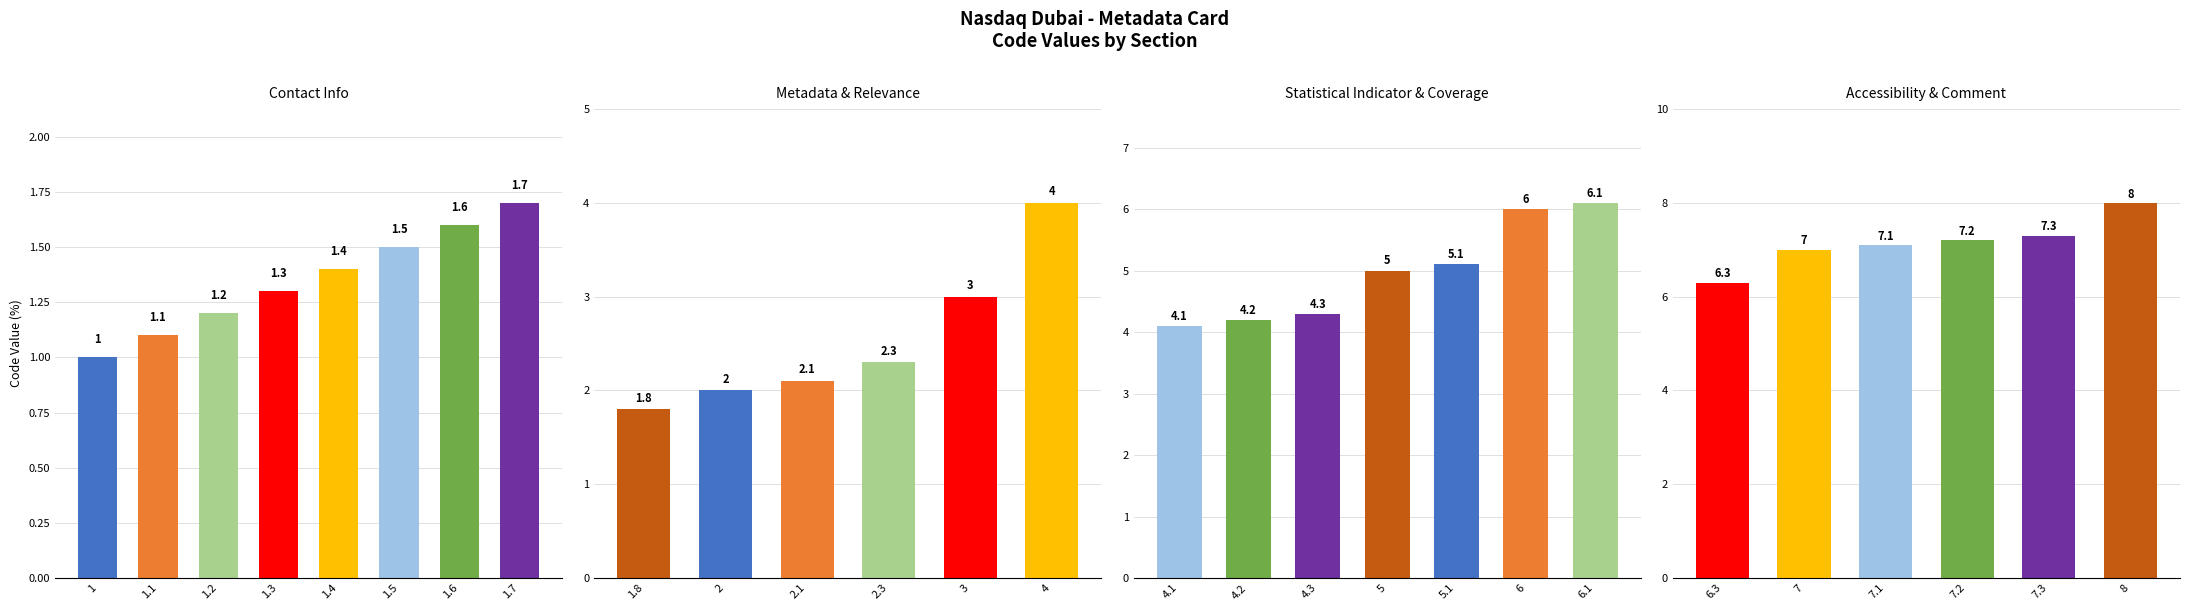

Are the bars grouped side by side (vs. stacked)?

No